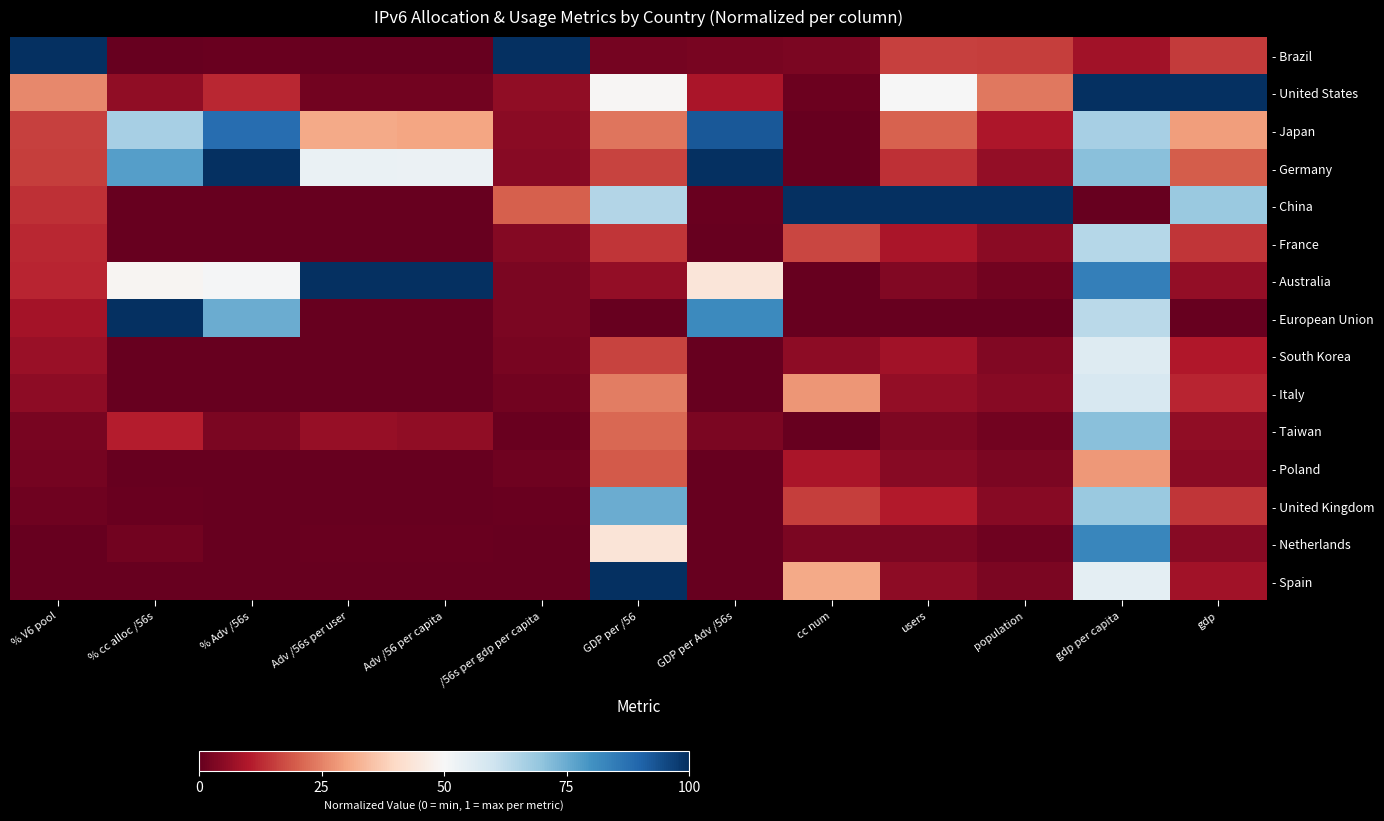

Rank the series at gdp from highest to lowest value.

- United States, - China, - Japan, - Germany, - Brazil, - United Kingdom, - France, - Italy, - South Korea, - Spain, - Australia, - Taiwan, - Poland, - Netherlands, - European Union